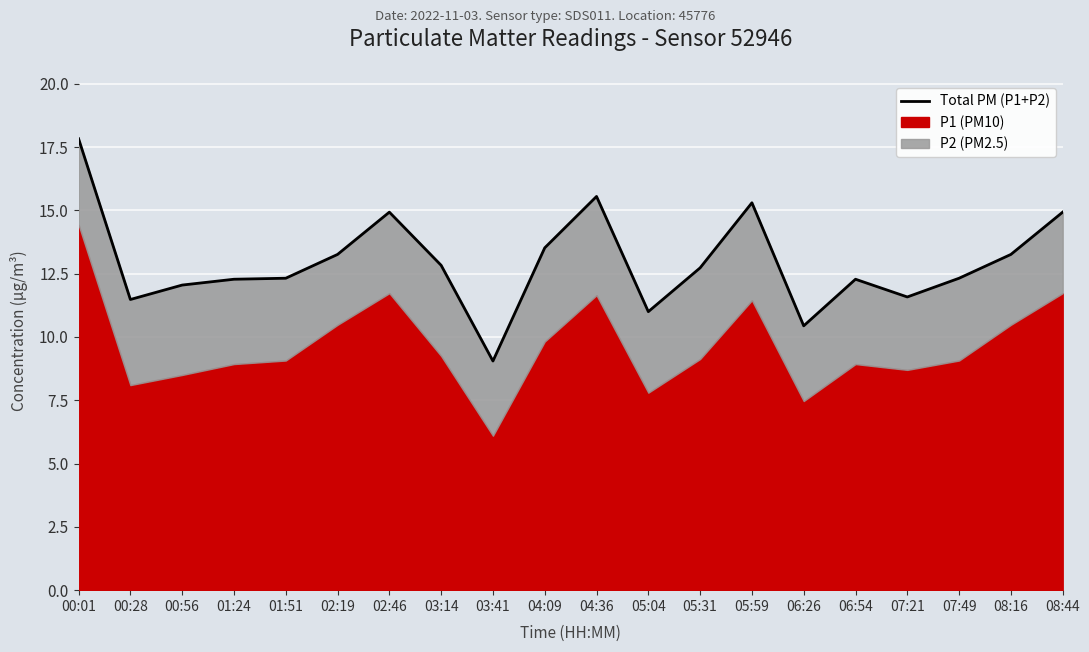

What position from the right is 03:41?

12